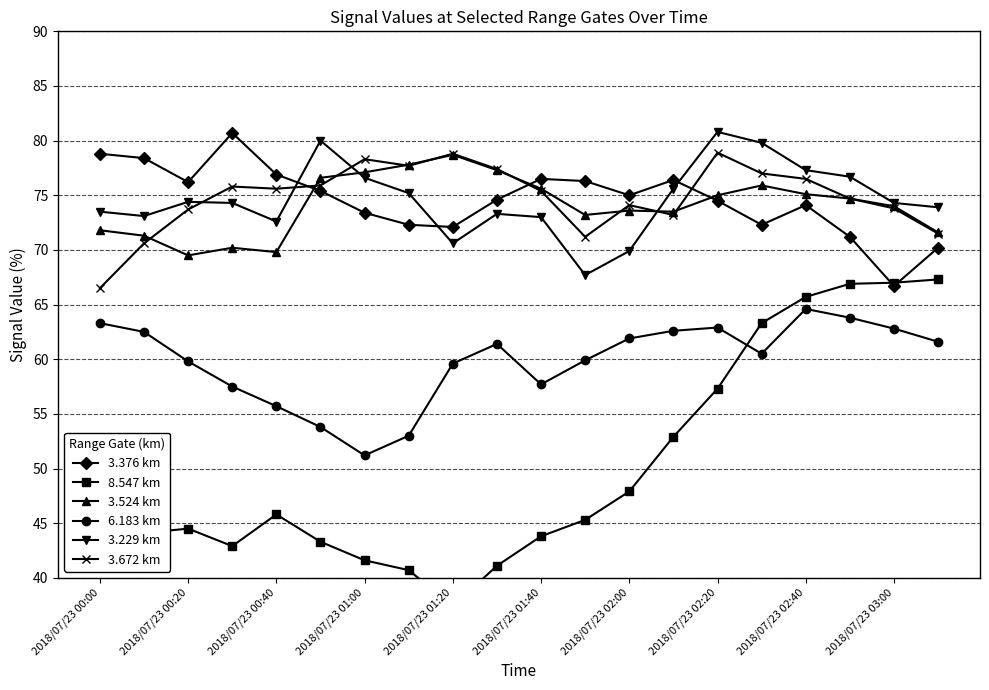

How many interior local valleys does the 3.376 km series have?

5